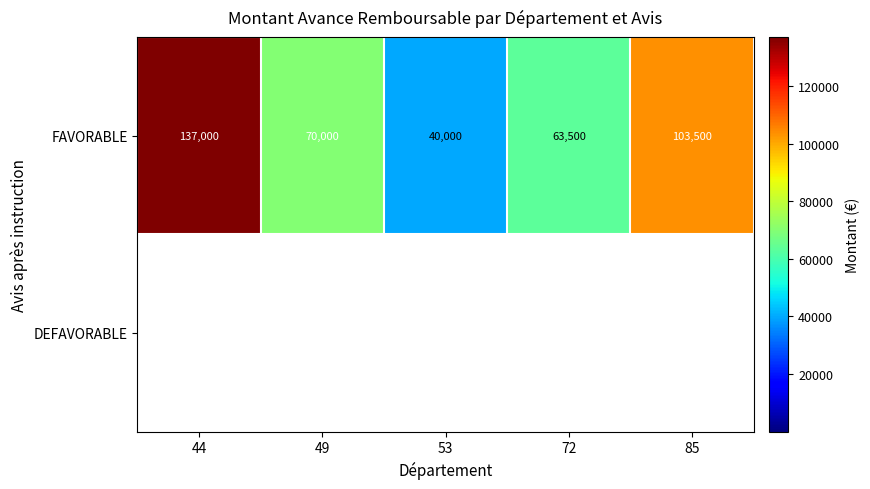

What is the sum of the FAVORABLE values at 49 and 85?

173500